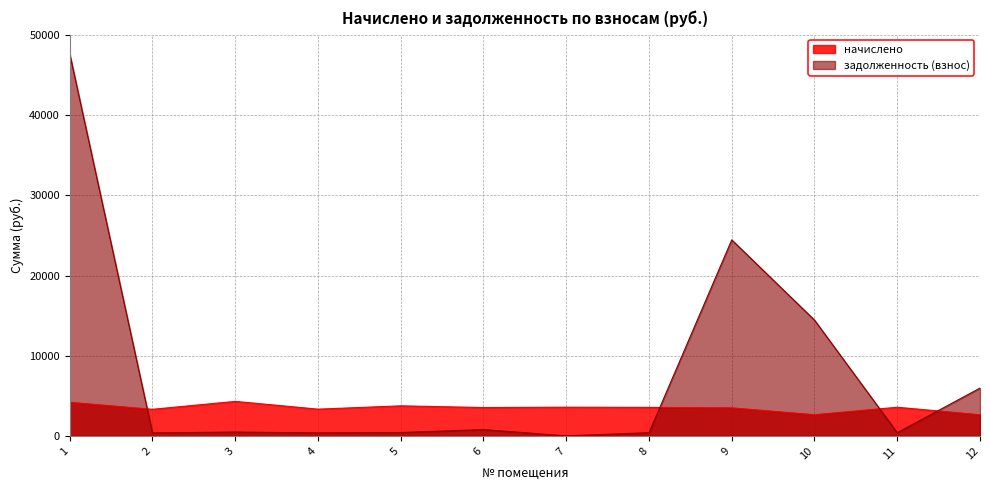

Where is начислено nearest to the value 3472?

9